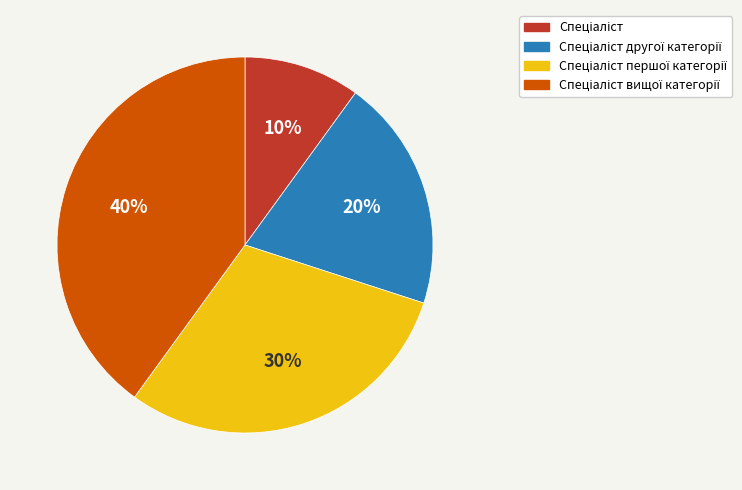

To the nearest percent, what is the difference between the largest and smallest slice percentages?

30%